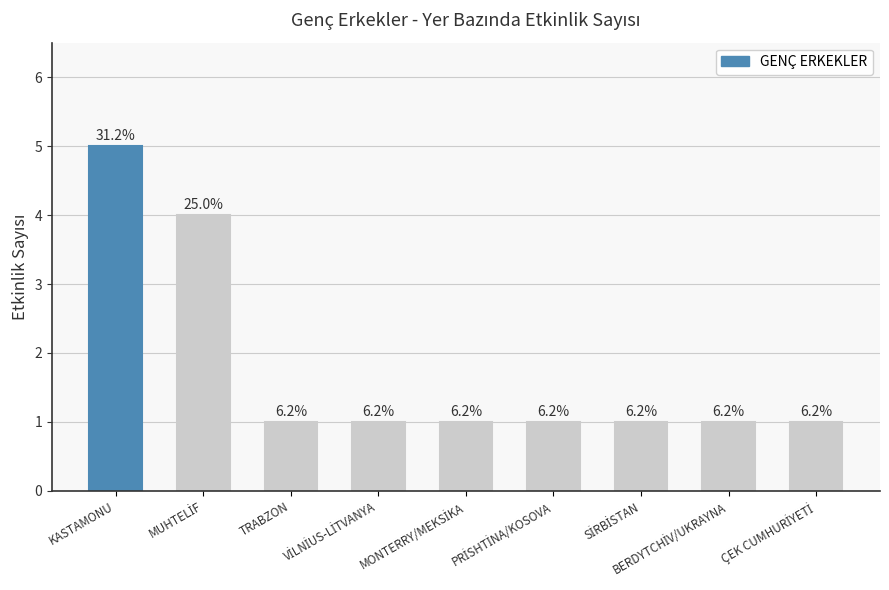

Are the bars horizontal?

No